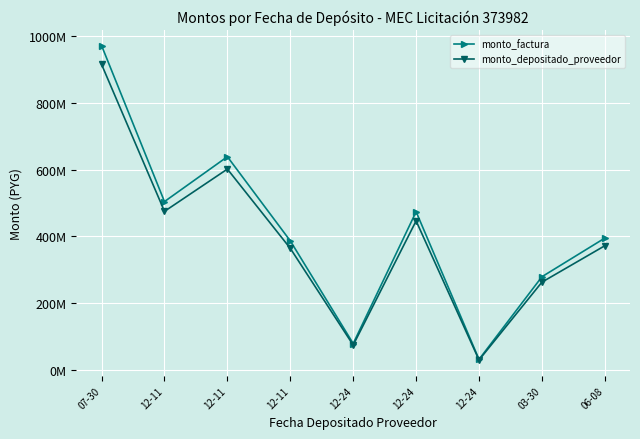

What is the highest value of the monto_factura series?

971040000